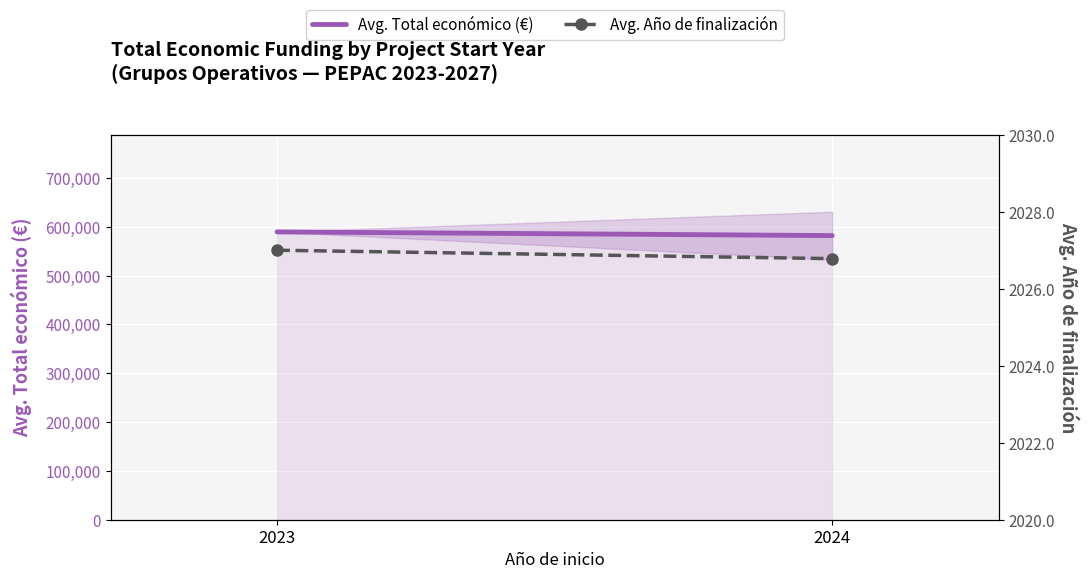

What is the approximate value of Avg. Total económico (€) at 2024?

582029.2